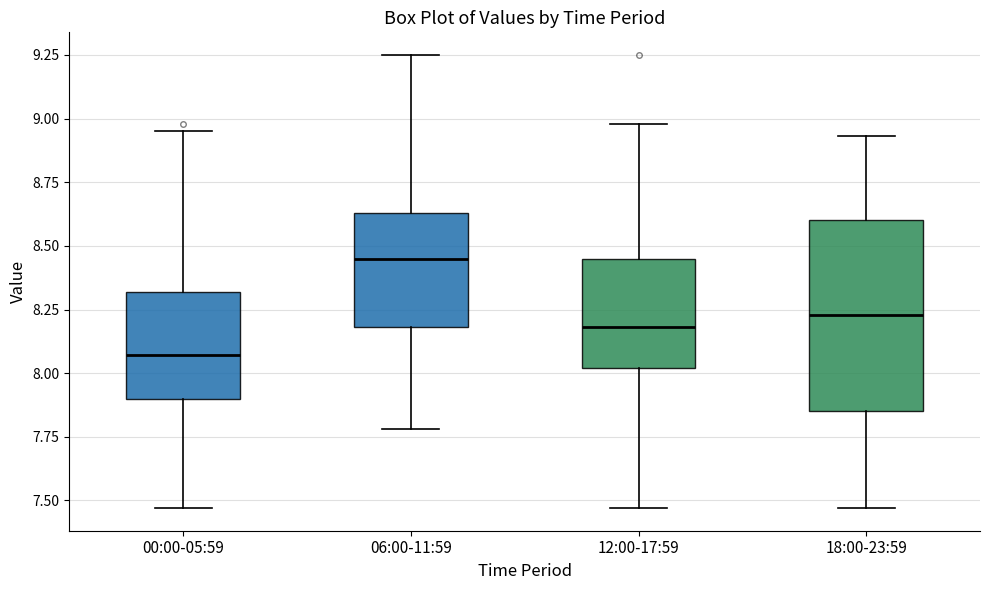

Comparing the boxes themselves (not the whiskers), which one is the tallest?

18:00-23:59